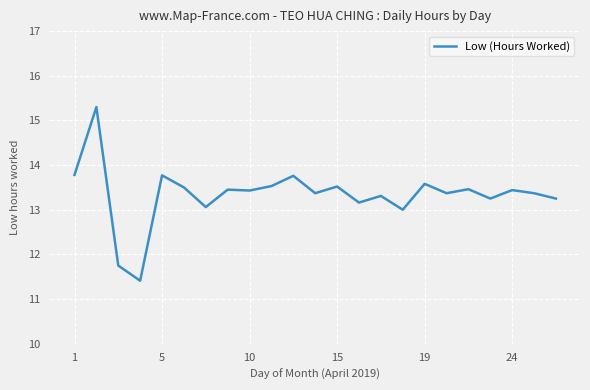

What is the smallest value displayed?

11.4